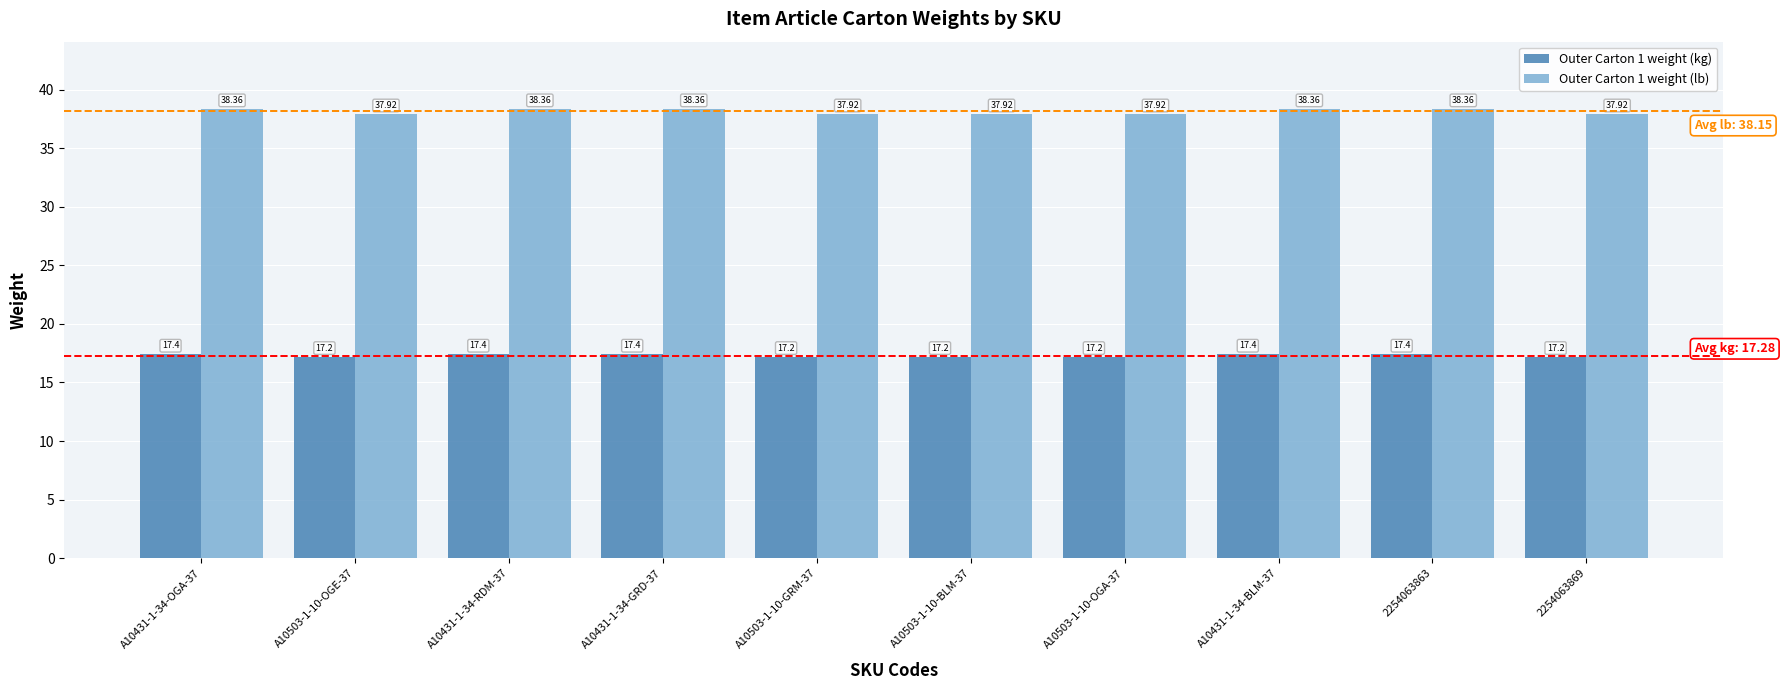

What is the value of the Outer Carton 1 weight (kg) bar at the 3rd from the left?

17.4